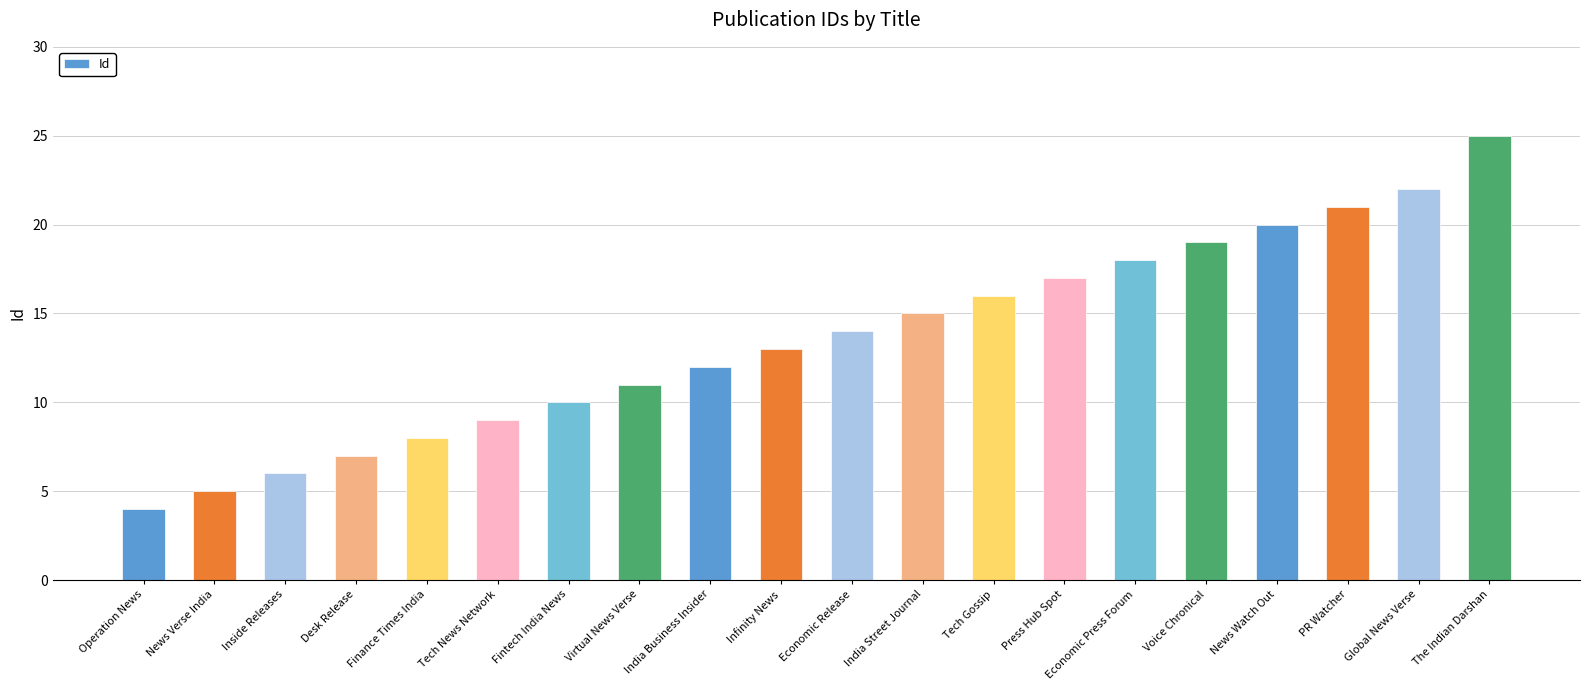

What is the value of the 15th bar from the left?

18